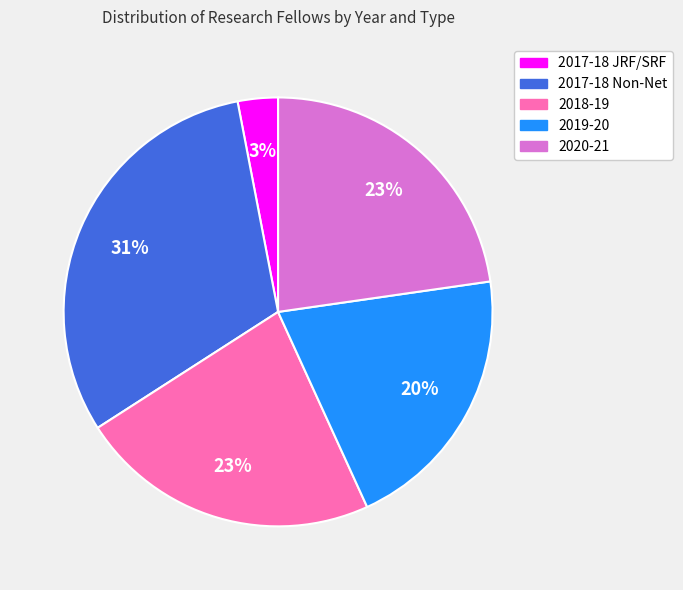

Between 2018-19 and 2017-18 Non-Net, which is larger?

2017-18 Non-Net